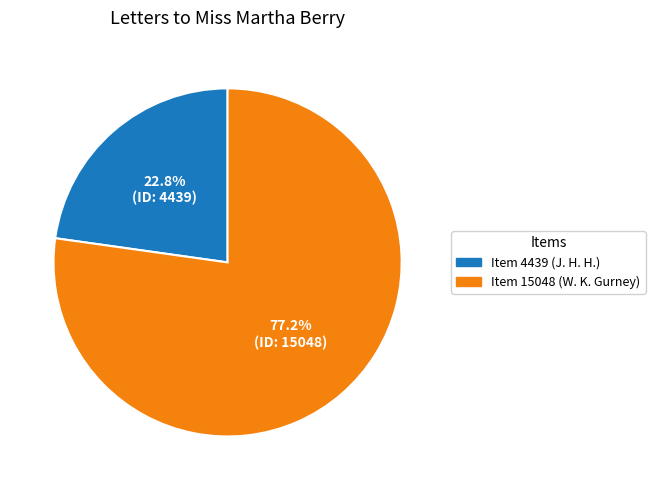

Is there any slice that represents more than half of the pie?

Yes